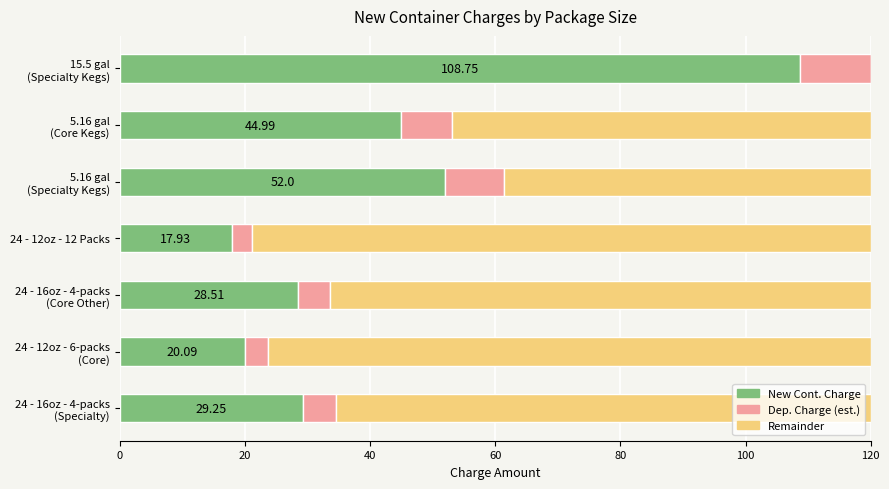

Count the number of data series in this chart.

3